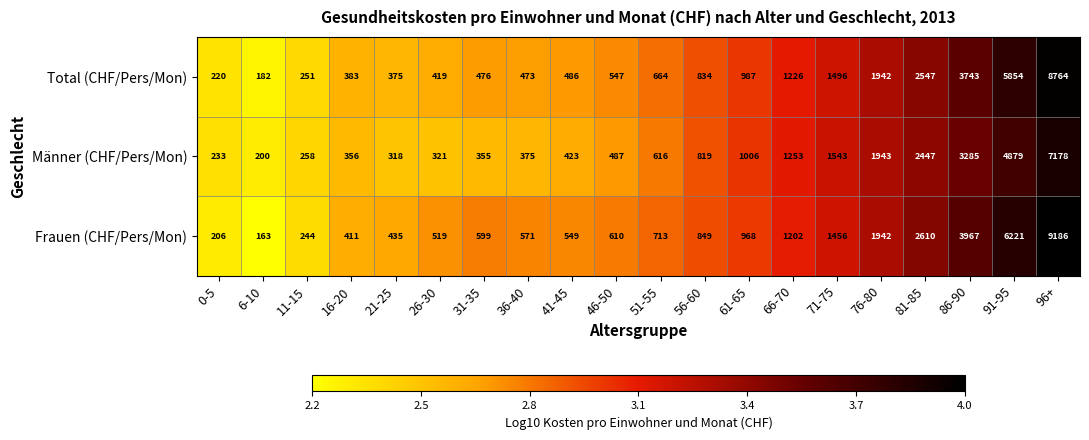

Which label corresponds to the smallest value in the chart?

6-10